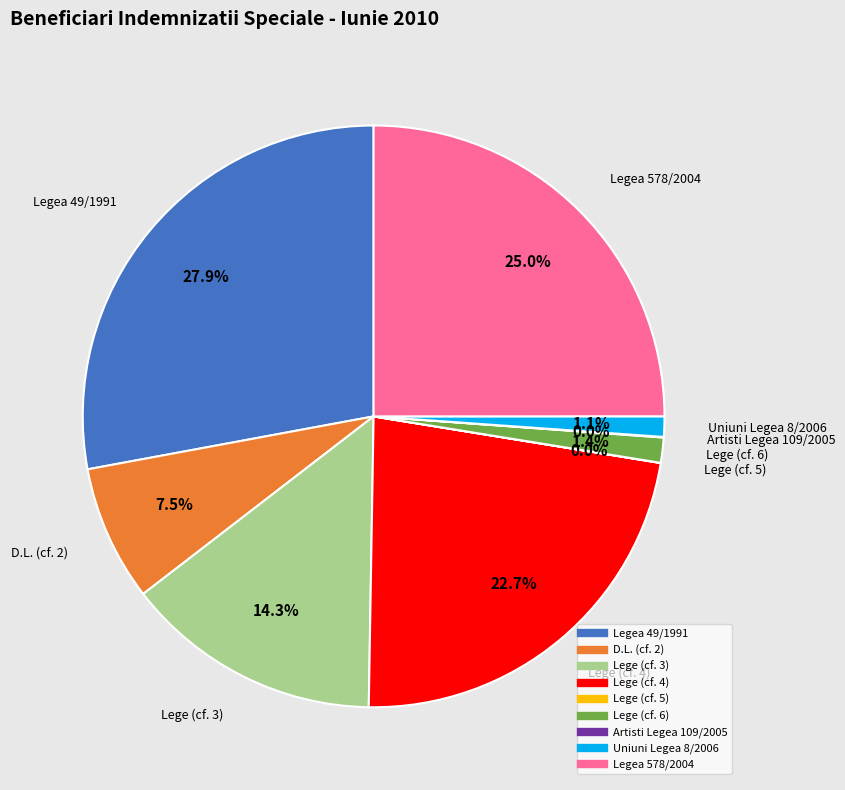

Is there a majority slice in this chart?

No